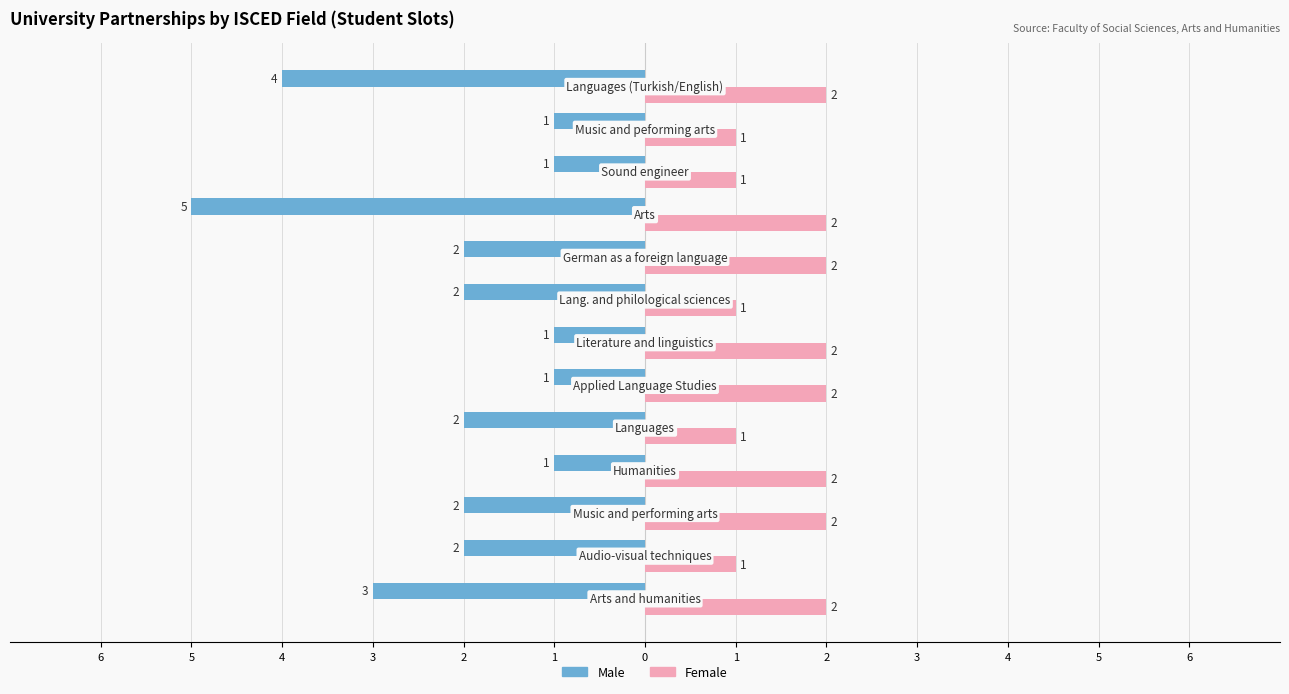

What are all the series names shown in the legend?

Male, Female